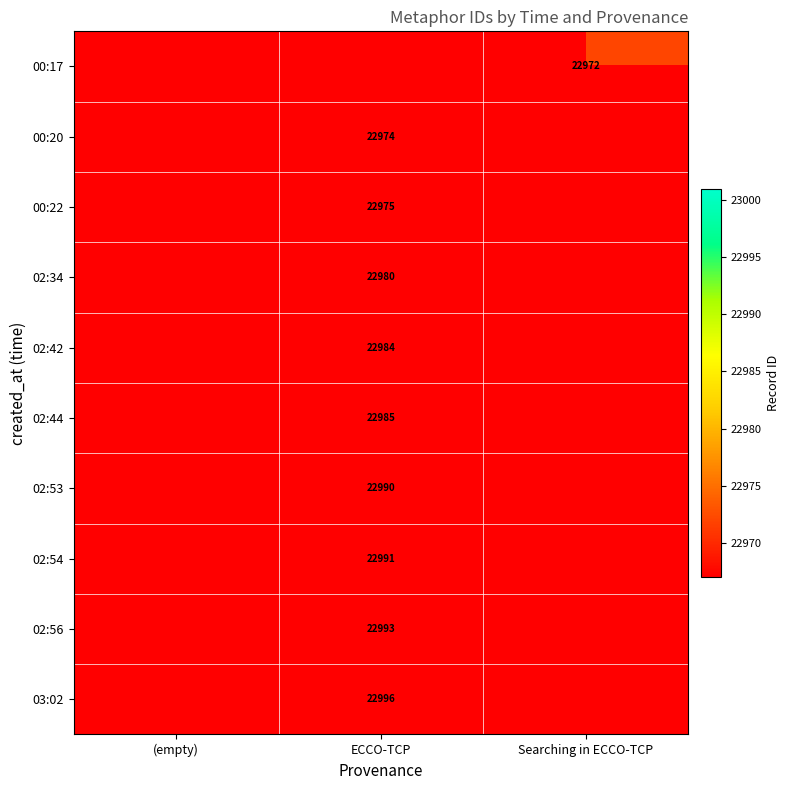

Is the value of 00:20 at ECCO-TCP greater than the value of 03:02 at ECCO-TCP?

No